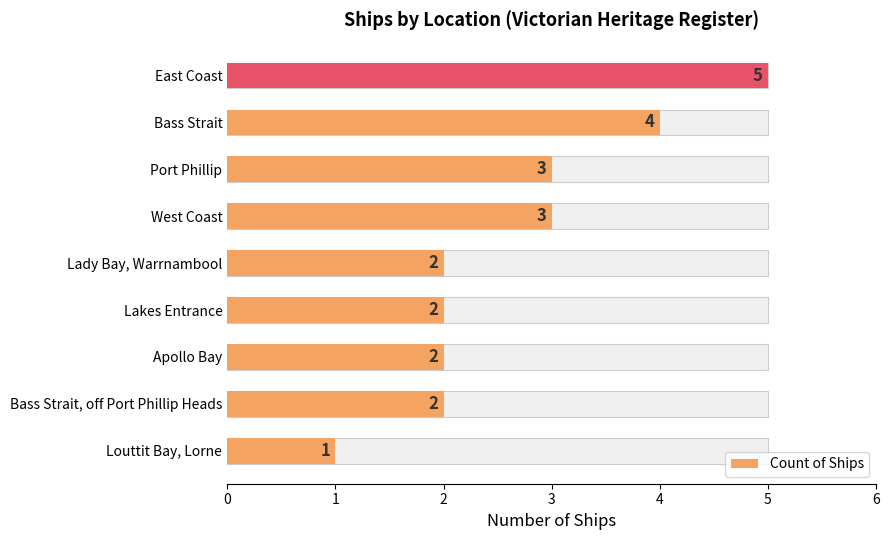

How many values exceed 2?

4